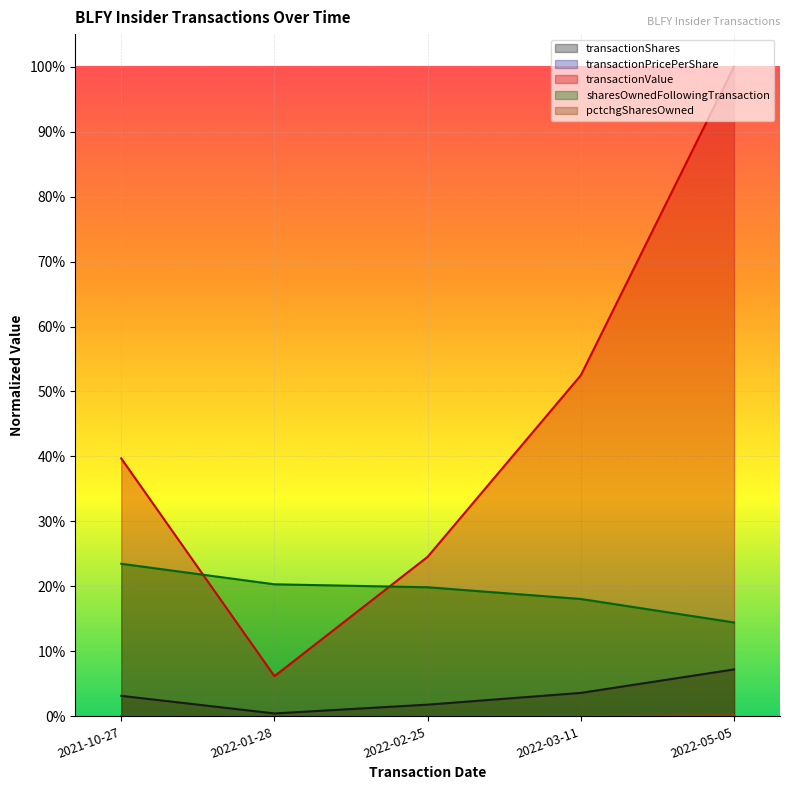

How many lines are shown in the chart?

5